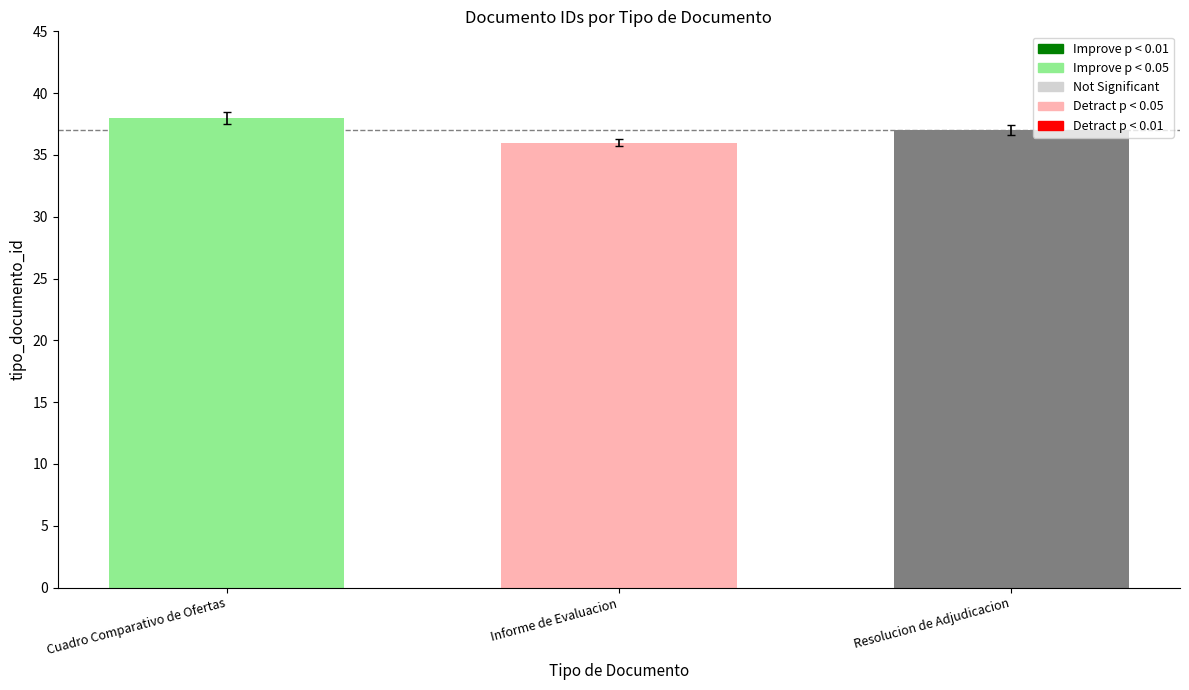

What is the smallest value displayed?

36